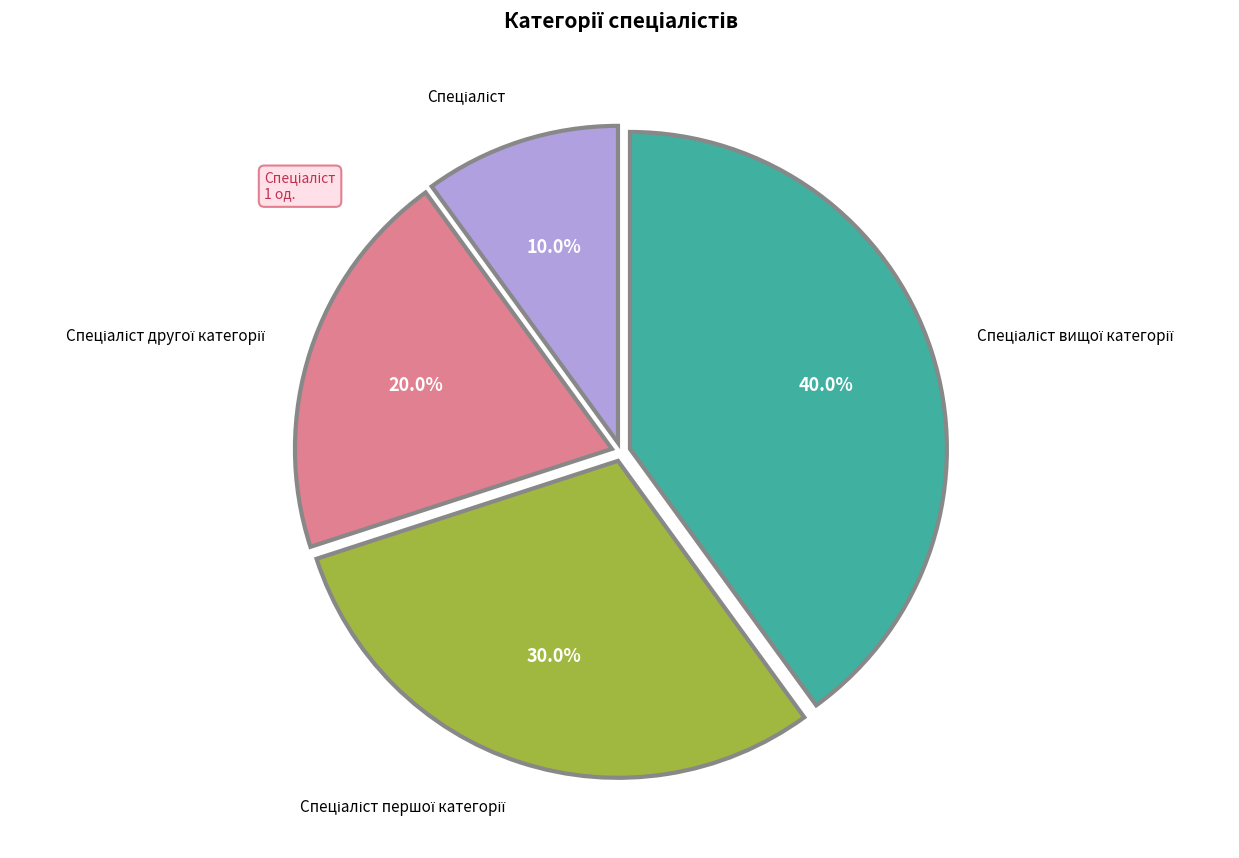

Does any single category account for the majority?

No